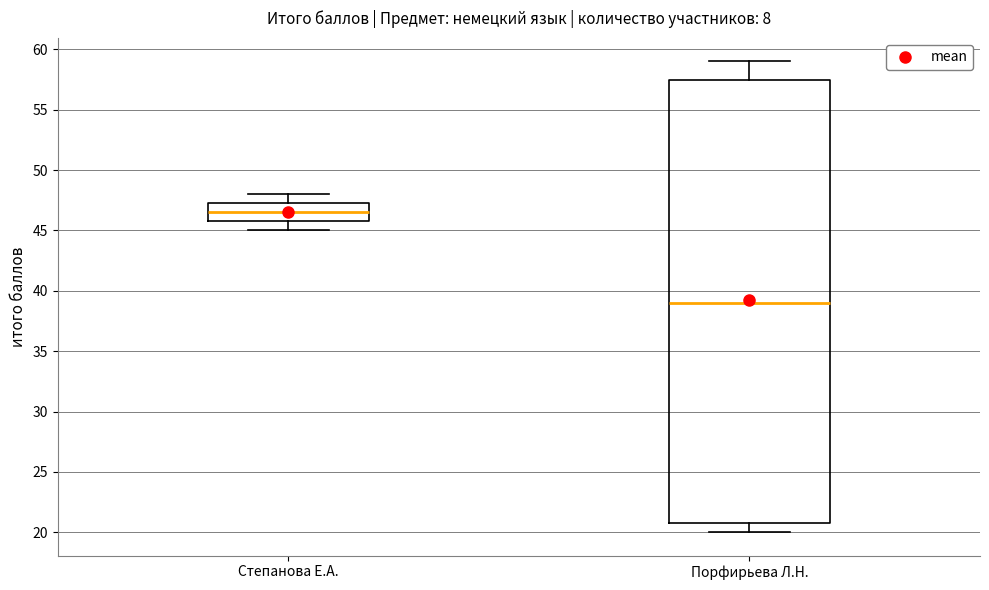

Reading left to right, transcribe this box plot: for each box, give where its median line is, the range the box spans, and where its two whiskers end, as read against the y-axis. The values are not printed on the chart, so give them approximately, as read against the axis.

Степанова Е.А.: median 46.5, box 46.0 to 47.5, whiskers 45.0 to 48.0
Порфирьева Л.Н.: median 39.0, box 21.0 to 57.5, whiskers 20.0 to 59.0